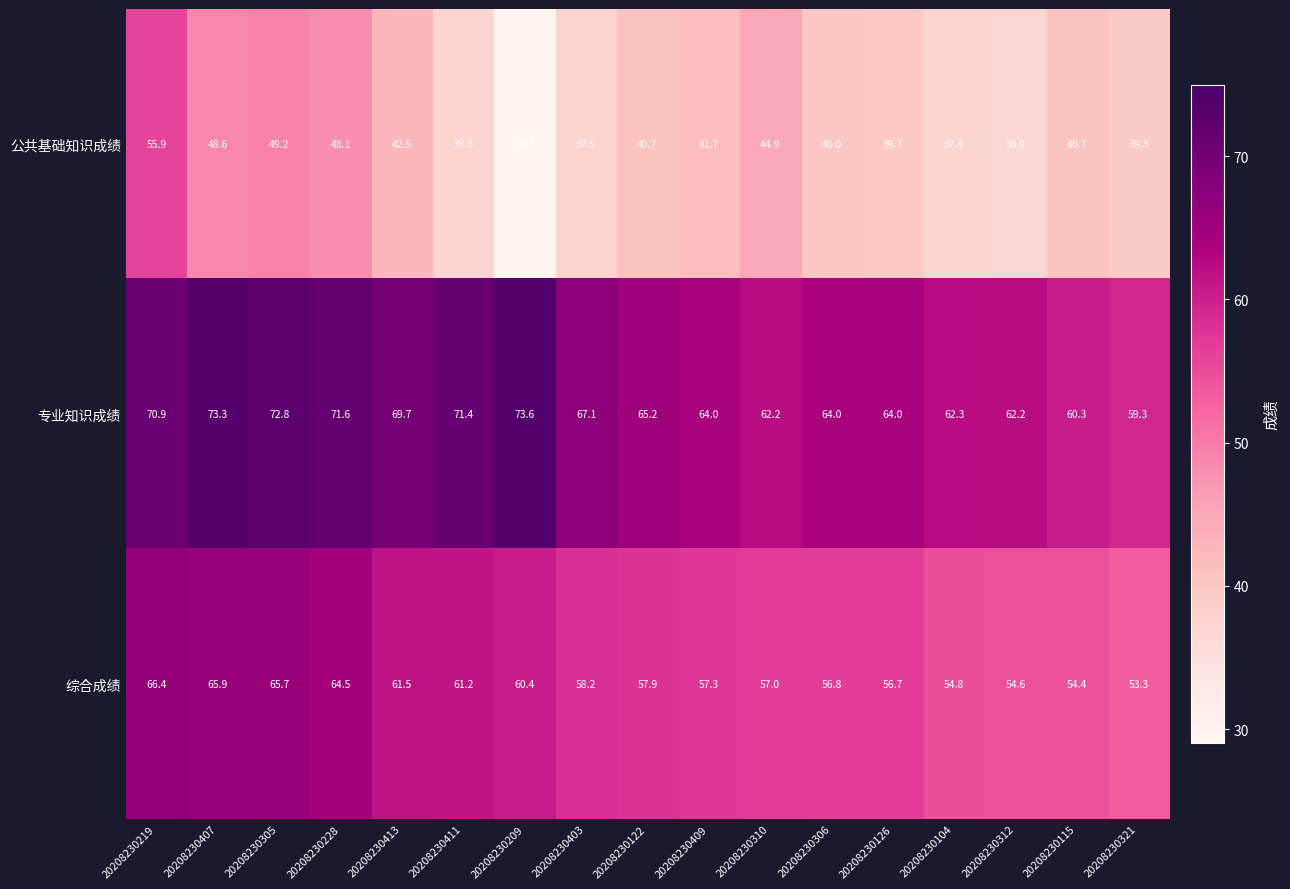

How many data points does each series have?

17